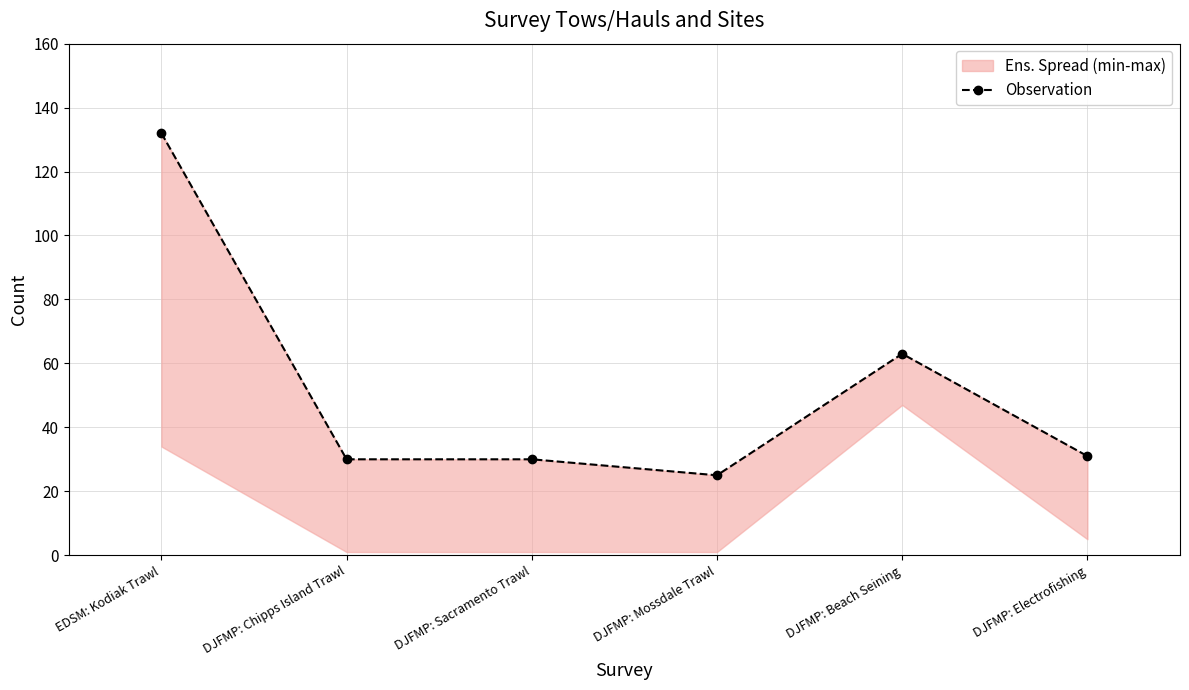

Rank the categories by value from highest to lowest.

EDSM: Kodiak Trawl, DJFMP: Beach Seining, DJFMP: Electrofishing, DJFMP: Chipps Island Trawl, DJFMP: Sacramento Trawl, DJFMP: Mossdale Trawl